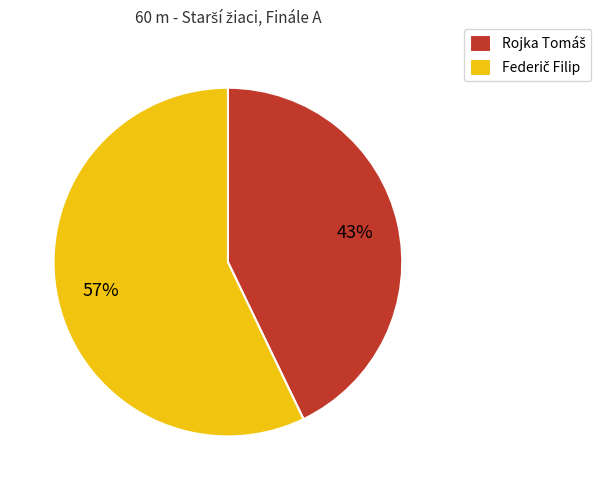

To the nearest percent, what is the difference between the largest and smallest slice percentages?

14%